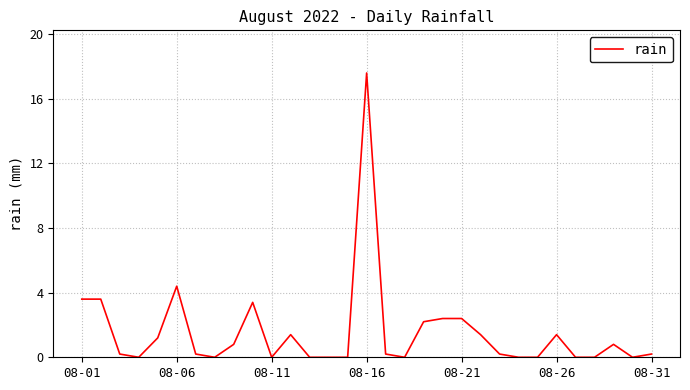

What is the difference between the maximum and minimum values?

17.6